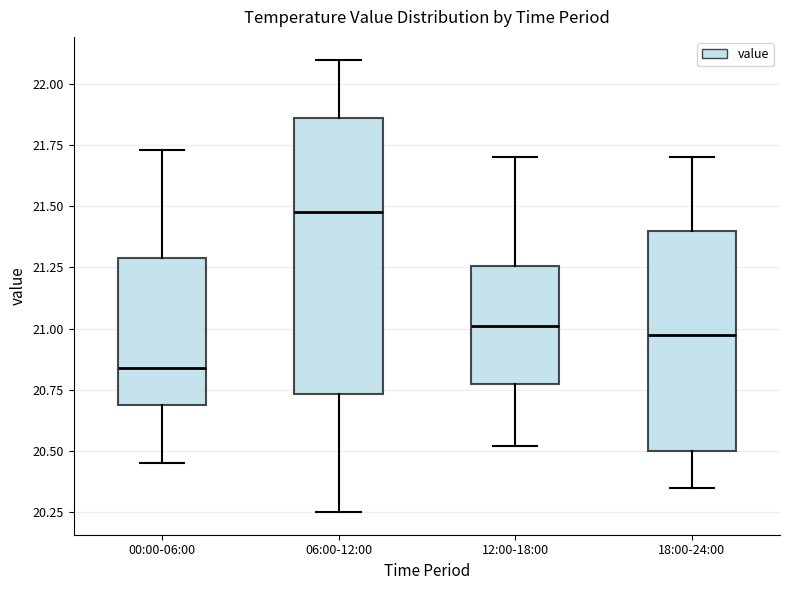

Reading left to right, transcribe this box plot: for each box, give where its median line is, the range the box spans, and where its two whiskers end, as read against the y-axis. The values are not printed on the chart, so give them approximately, as read against the axis.

00:00-06:00: median 20.85, box 20.70 to 21.30, whiskers 20.45 to 21.75
06:00-12:00: median 21.50, box 20.75 to 21.85, whiskers 20.25 to 22.10
12:00-18:00: median 21.00, box 20.75 to 21.25, whiskers 20.50 to 21.70
18:00-24:00: median 21.00, box 20.50 to 21.40, whiskers 20.35 to 21.70